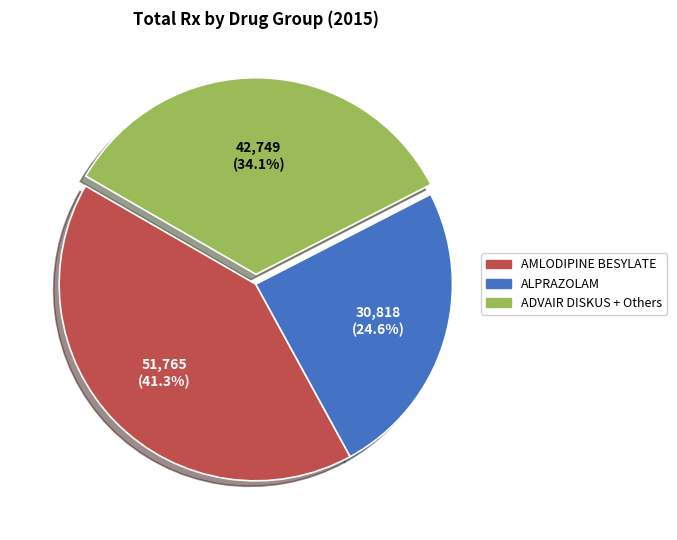

Count the number of slices in the pie.

3